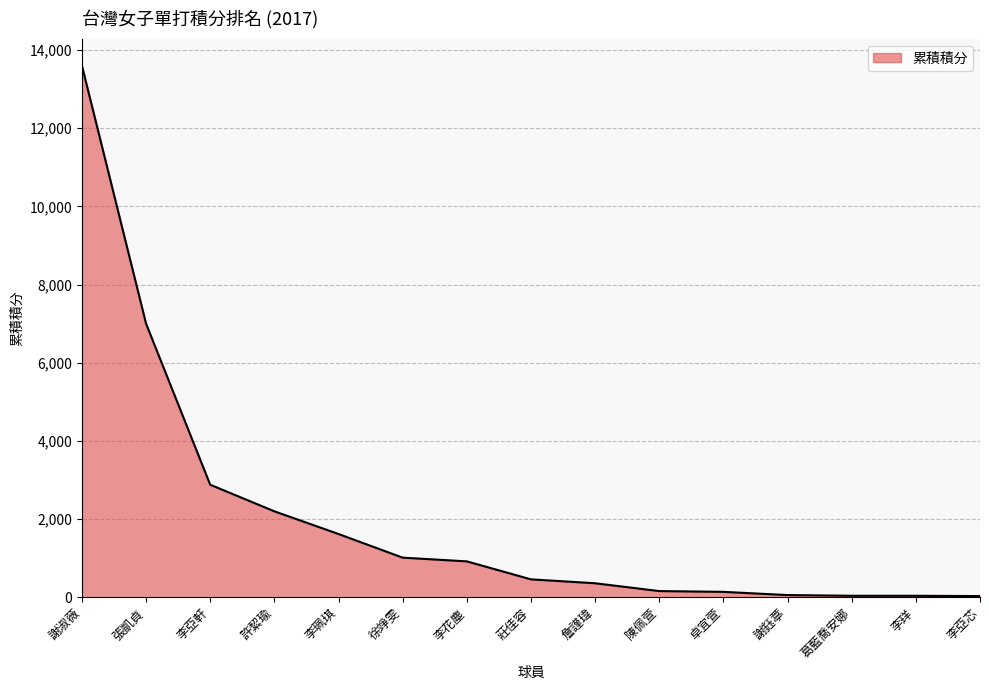

Read the value at 張凱貞, to the nearest 10.

7000